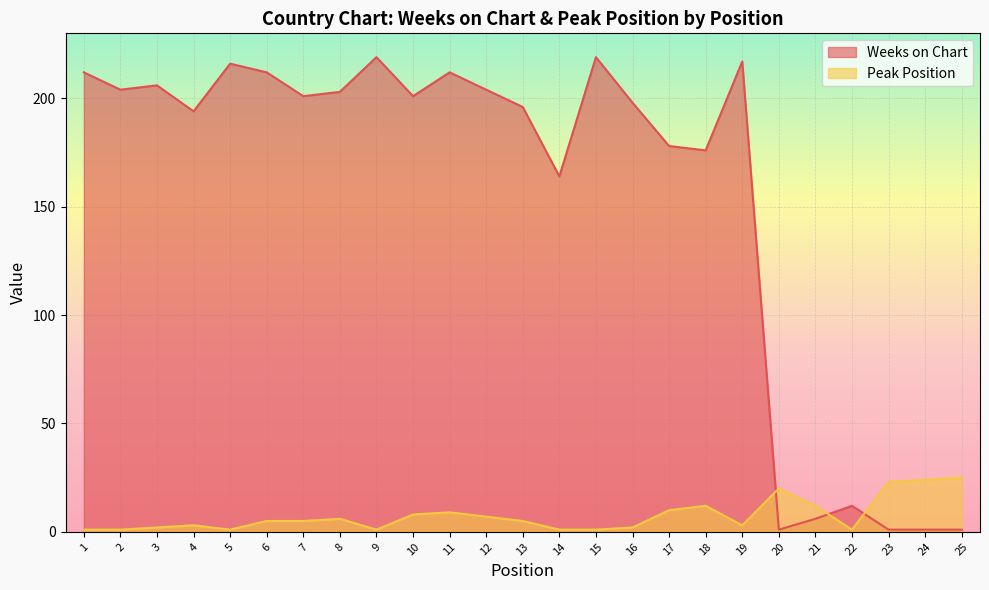

What is the spread (max minus min) of values at 4?

191